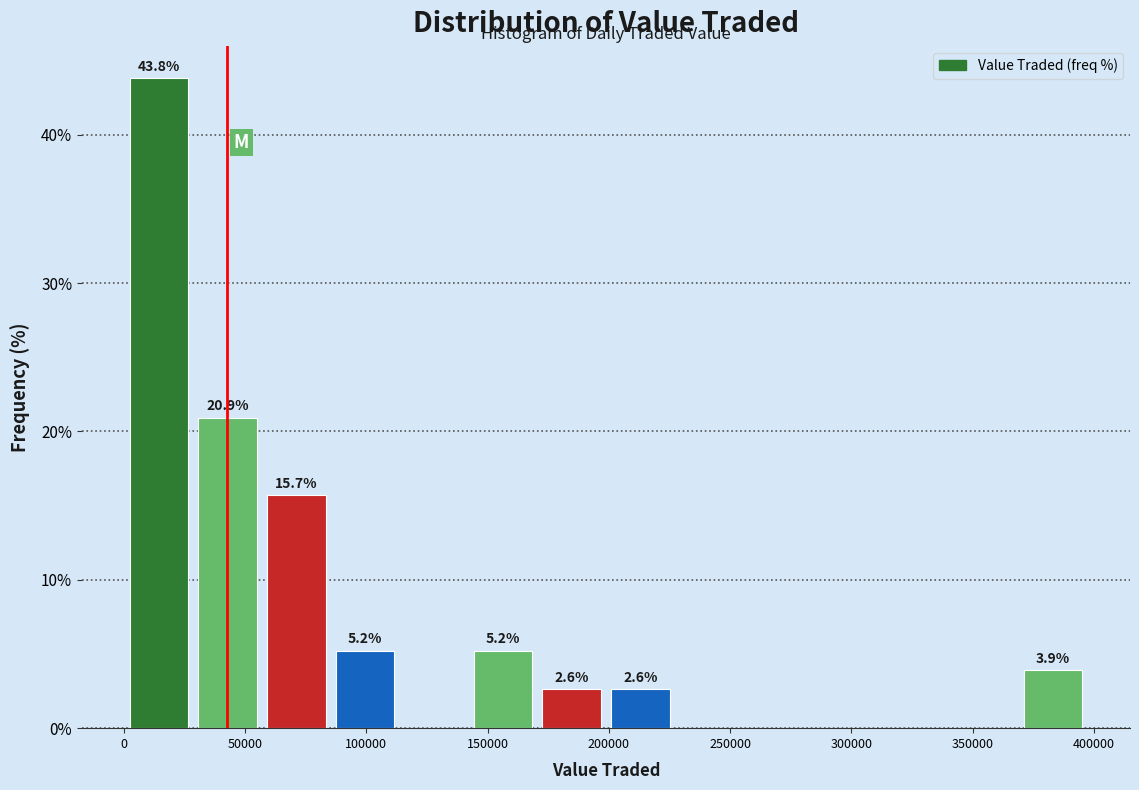

Over which range of the x-axis is the bar tallest?

0 to 30000